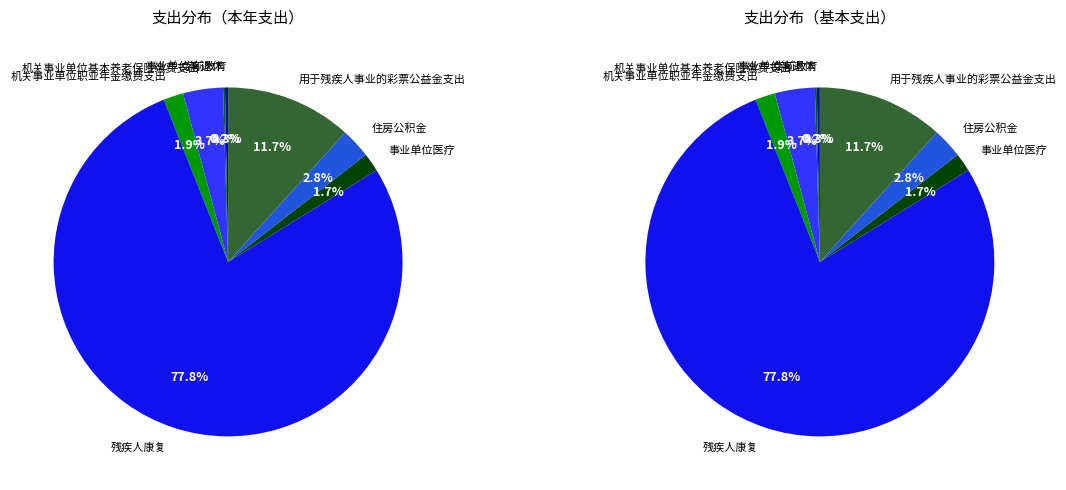

To the nearest percent, what percentage of the pie is 用于残疾人事业的彩票公益金支出?

12%